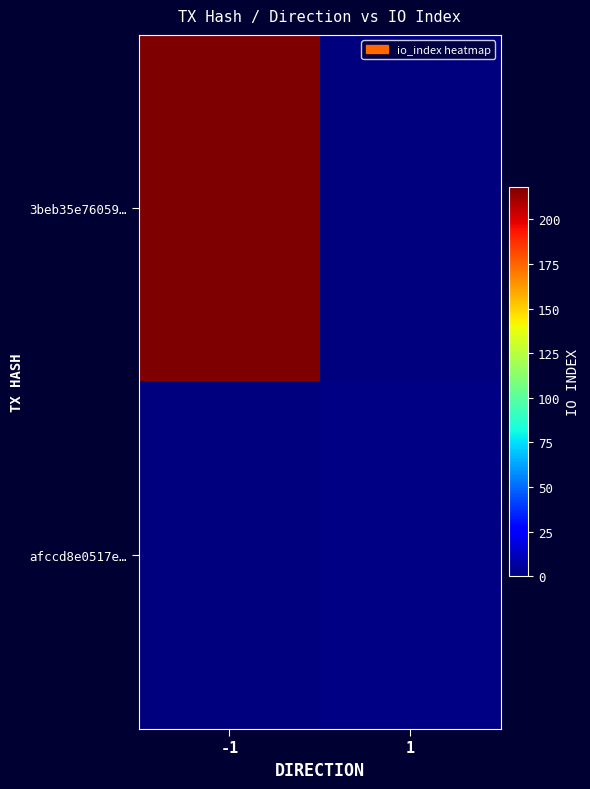

At -1, list the series in order from largest to smallest.

3beb35e76059…, afccd8e0517e…